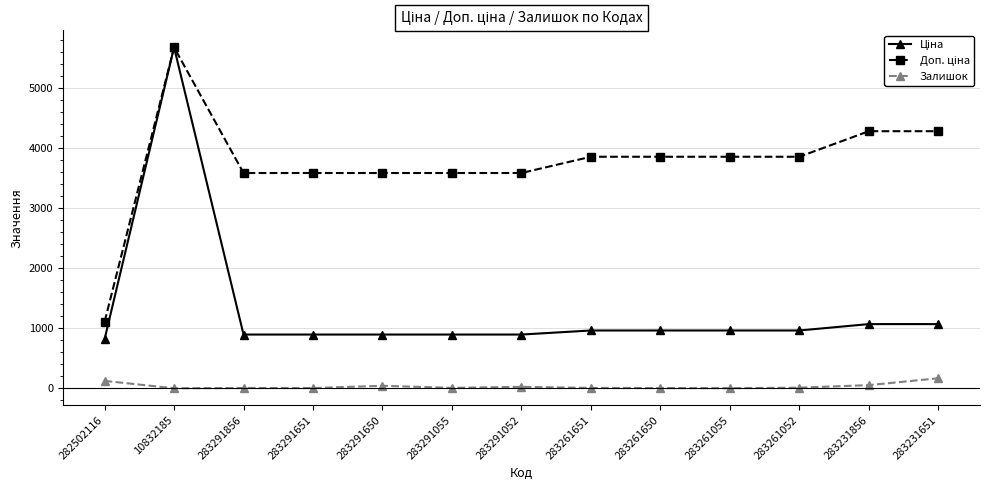

What is the maximum value shown in the chart?

5673.8